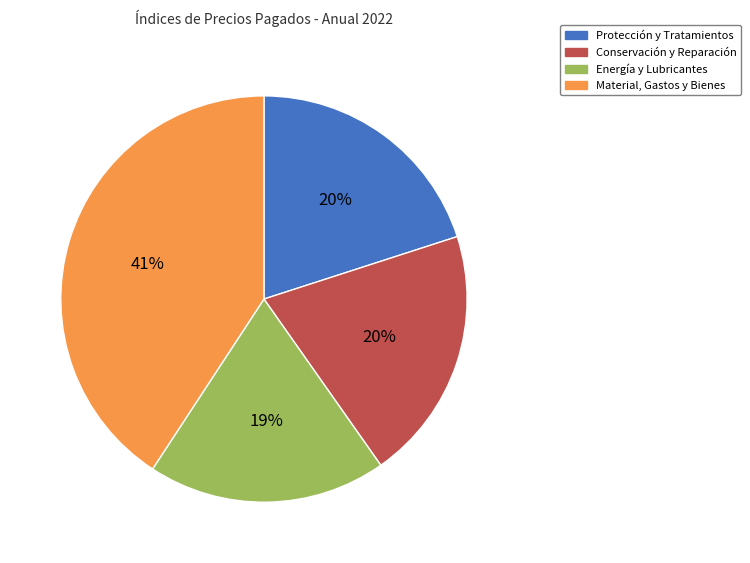

To the nearest percent, what is the average slice percentage?

25%